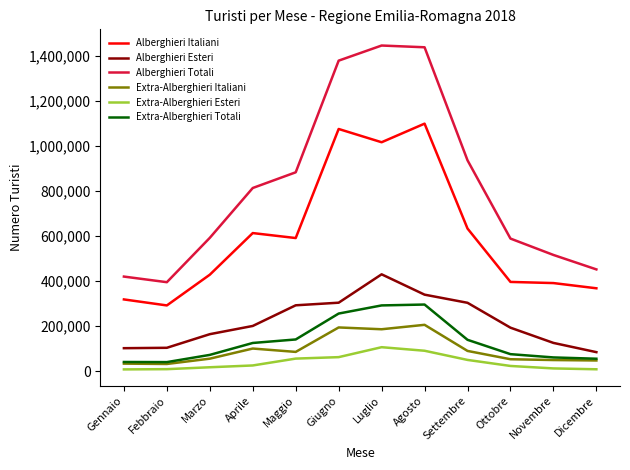

At how many categories does at least one series exceed 1361366?

3